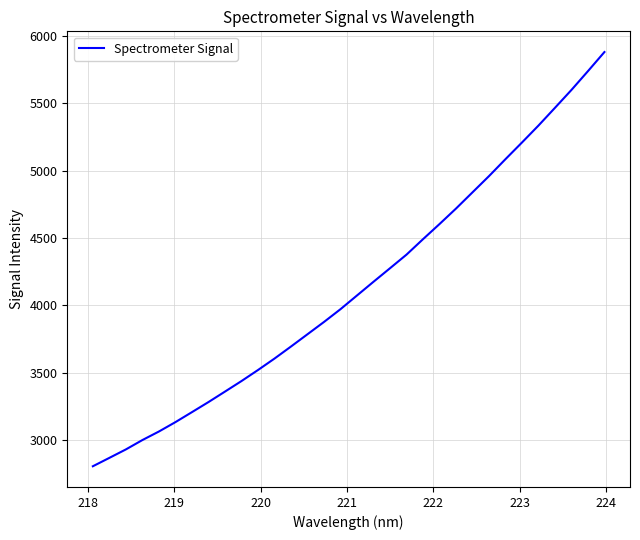

What is the difference between the maximum and second lowest values?

3013.2